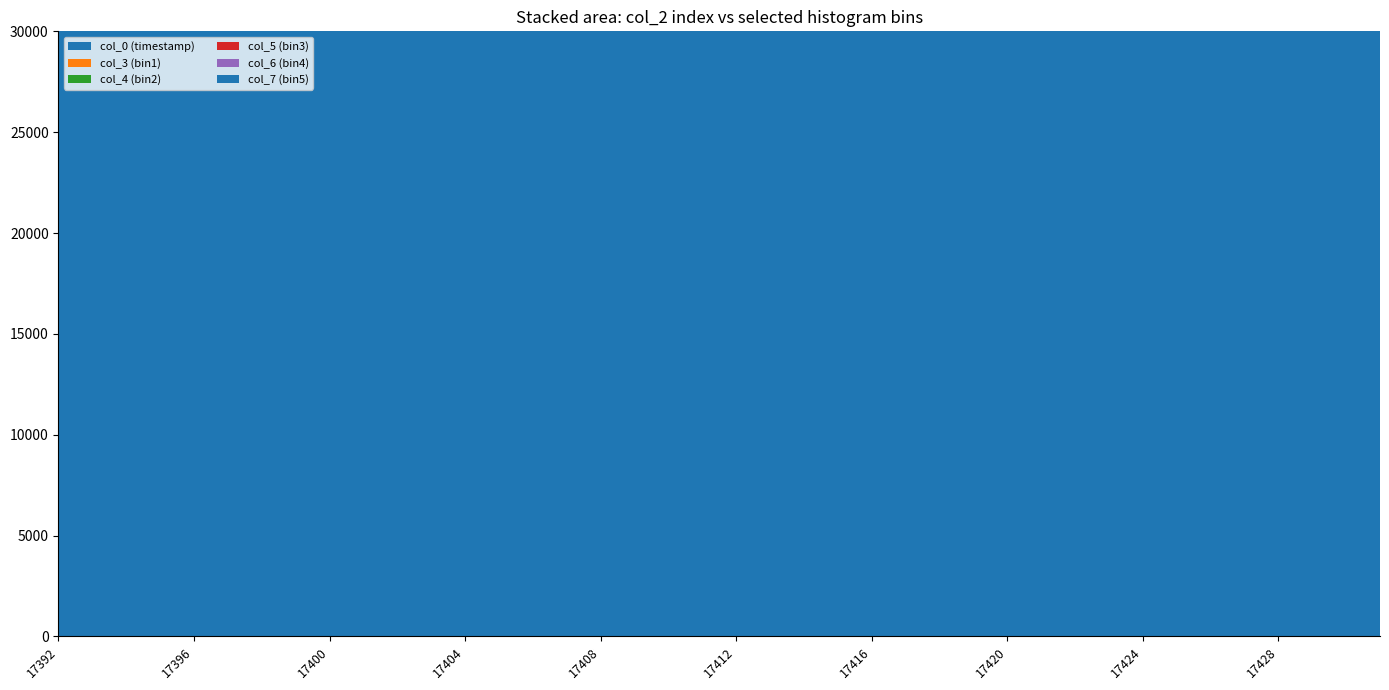

Reading left to right, extract all data points from this chart.

col_0 (timestamp): 1523887213	1523887227	1523887240	1523887254	1523887268	1523887282	1523887296	1523887310	1523887324	1523887337	1523887351	1523887365	1523887379	1523887393	1523887407	1523887421	1523887435	1523887449	1523887463	1523887477	1523887491	1523887505	1523887519	1523887533	1523887546	1523887560	1523887574	1523887588	1523887602	1523887616	1523887630	1523887644	1523887658	1523887672	1523887686	1523887700	1523887714	1523887728	1523887742	1523887756
col_3 (bin1): 47	36	39	29	50	44	41	23	19	37	32	42	35	32	26	24	23	20	29	29	31	33	30	32	44	34	34	35	31	22	17	20	37	46	40	41	64	46	36	44
col_4 (bin2): 1090	1085	989	1040	1070	1009	1062	894	881	966	1003	1043	1063	982	927	924	951	829	919	892	957	875	995	1051	1082	1061	1000	949	894	806	900	914	1053	1063	1037	1077	1113	1004	1034	1016
col_5 (bin3): 4403	4393	4352	4313	4403	4278	4335	4221	4130	4183	4277	4456	4450	4247	4170	4142	4280	4232	4090	4117	4135	4005	4267	4350	4243	4356	4368	4222	4030	4093	4124	4237	4254	4347	4370	4355	4517	4458	4418	4422
col_6 (bin4): 7177	7108	7158	7131	7154	7091	7279	6980	7182	7228	7211	7178	7192	7112	6947	7104	7286	7090	7180	7039	7125	7138	7314	7289	7300	7135	7248	7202	7065	7185	7044	7085	7095	7180	7140	7114	7139	7183	7181	7194
col_7 (bin5): 7212	7256	7196	7222	7292	7248	7181	7329	7277	7320	7224	7266	7101	7339	7417	7286	7219	7347	7361	7404	7393	7289	7204	7201	7269	7165	7055	7245	7383	7367	7353	7399	7303	7253	7183	7234	7050	7369	7165	7211